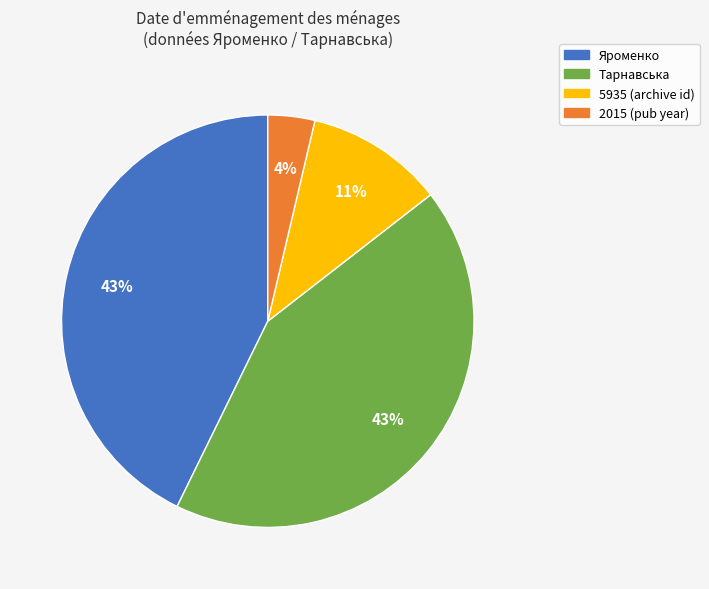

To the nearest percent, what is the average slice percentage?

25%